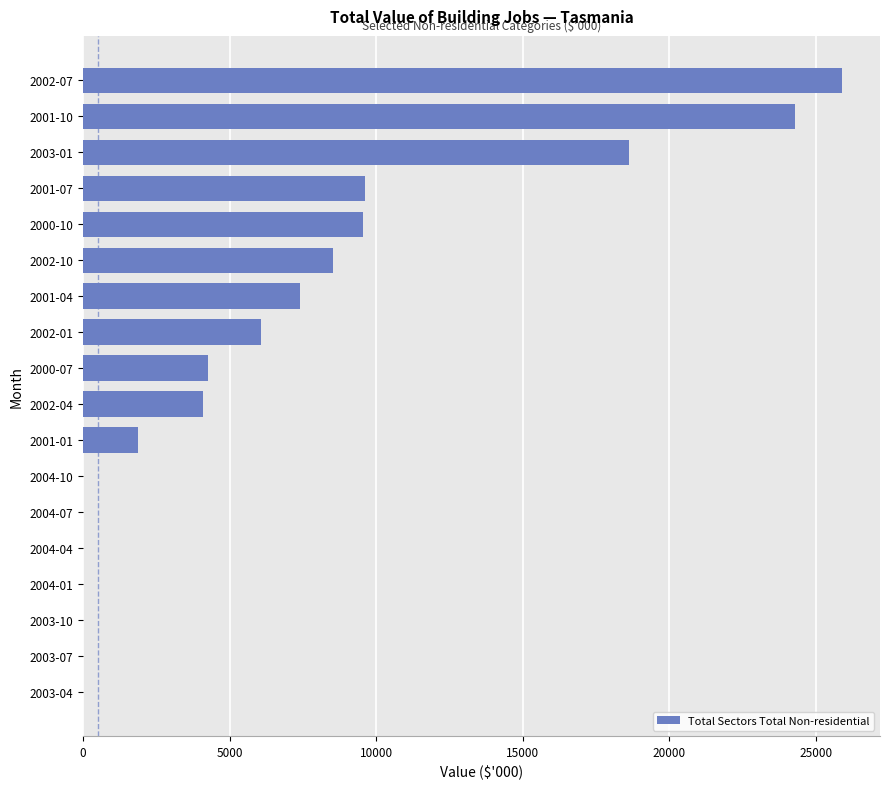

What is the greatest value displayed?

25887